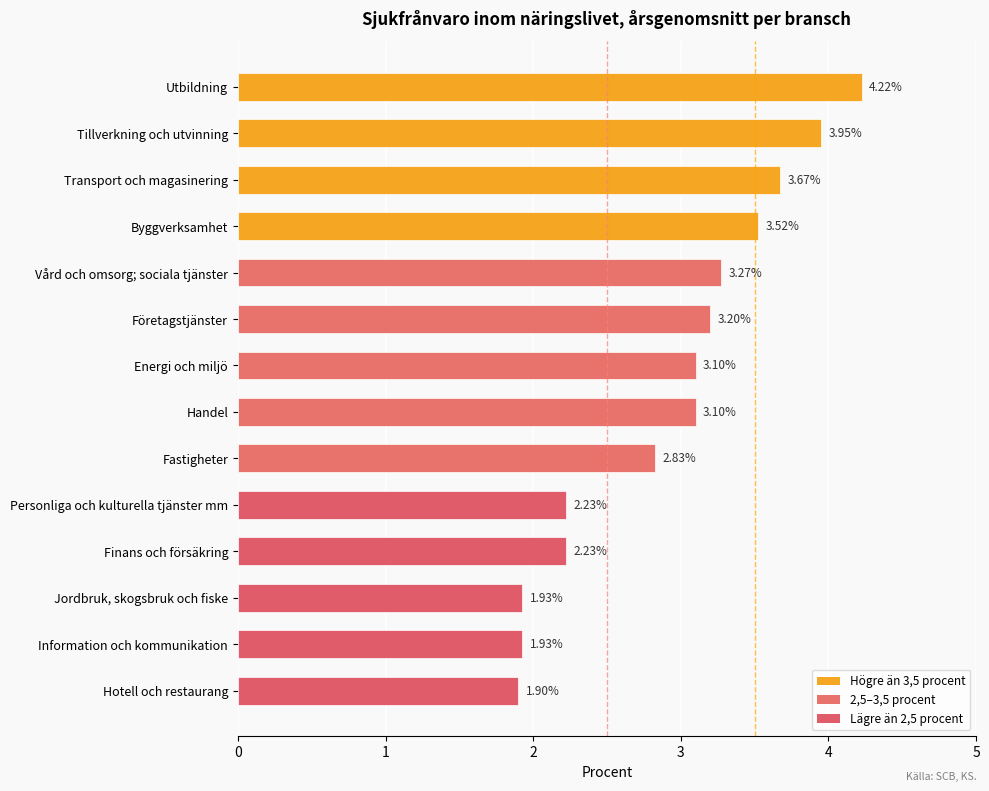

What is the average value?

2.9